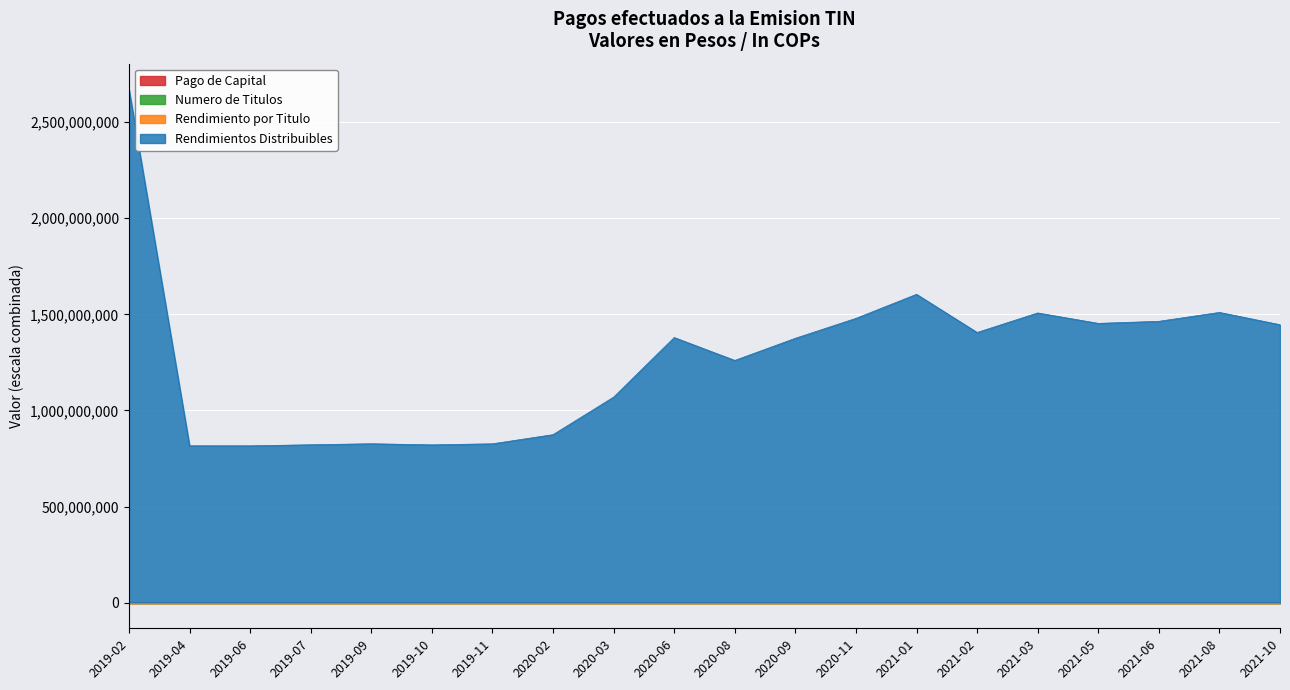

What is the sum of the Numero de Titulos values at 2020-11 and 2019-11?

8.5